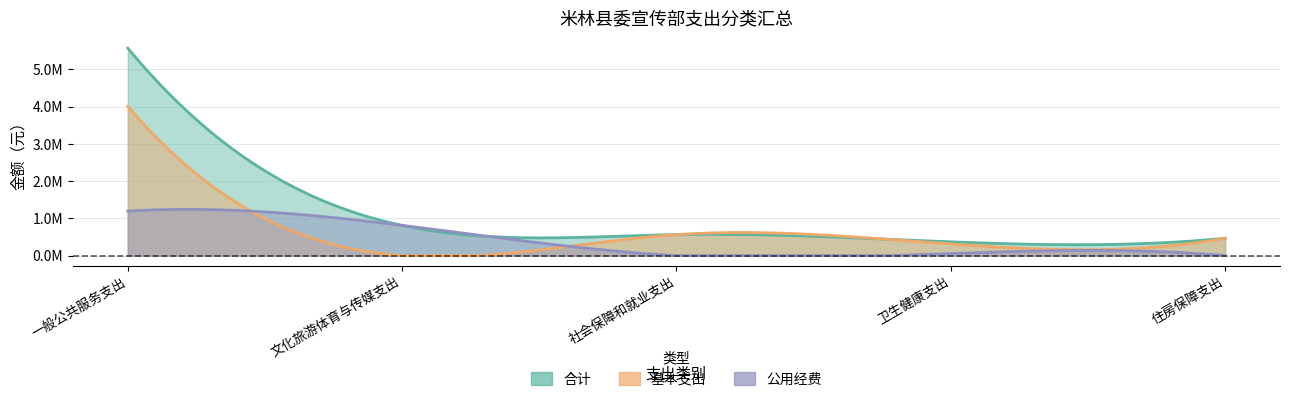

How many categories are shown in the chart?

5